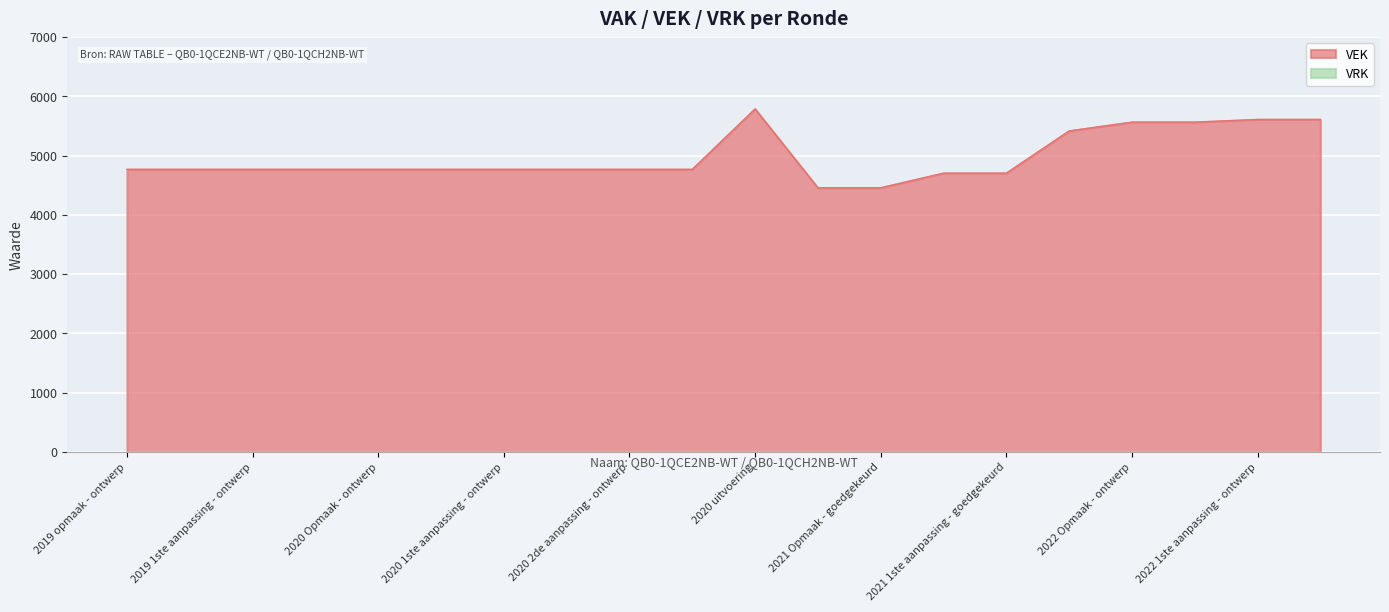

What is the difference between the maximum and minimum values?

1331